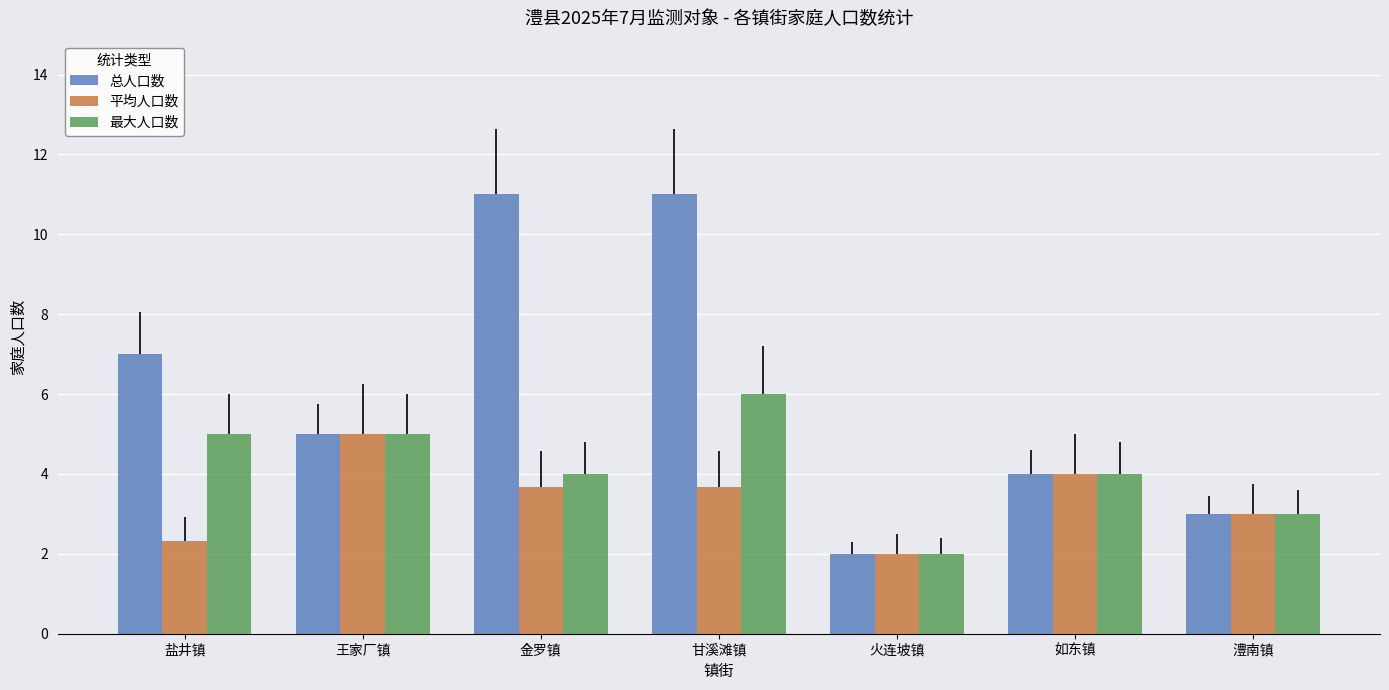

Which series has the largest range (max minus min)?

总人口数